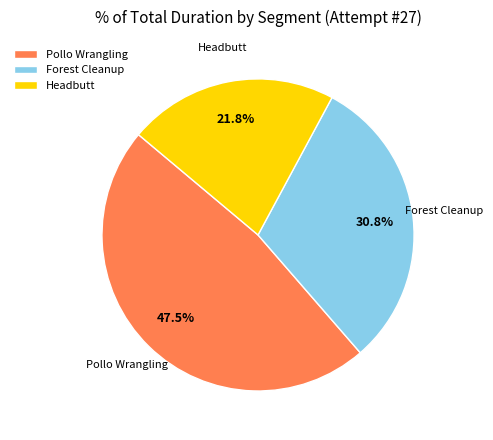

Does any single category account for the majority?

No